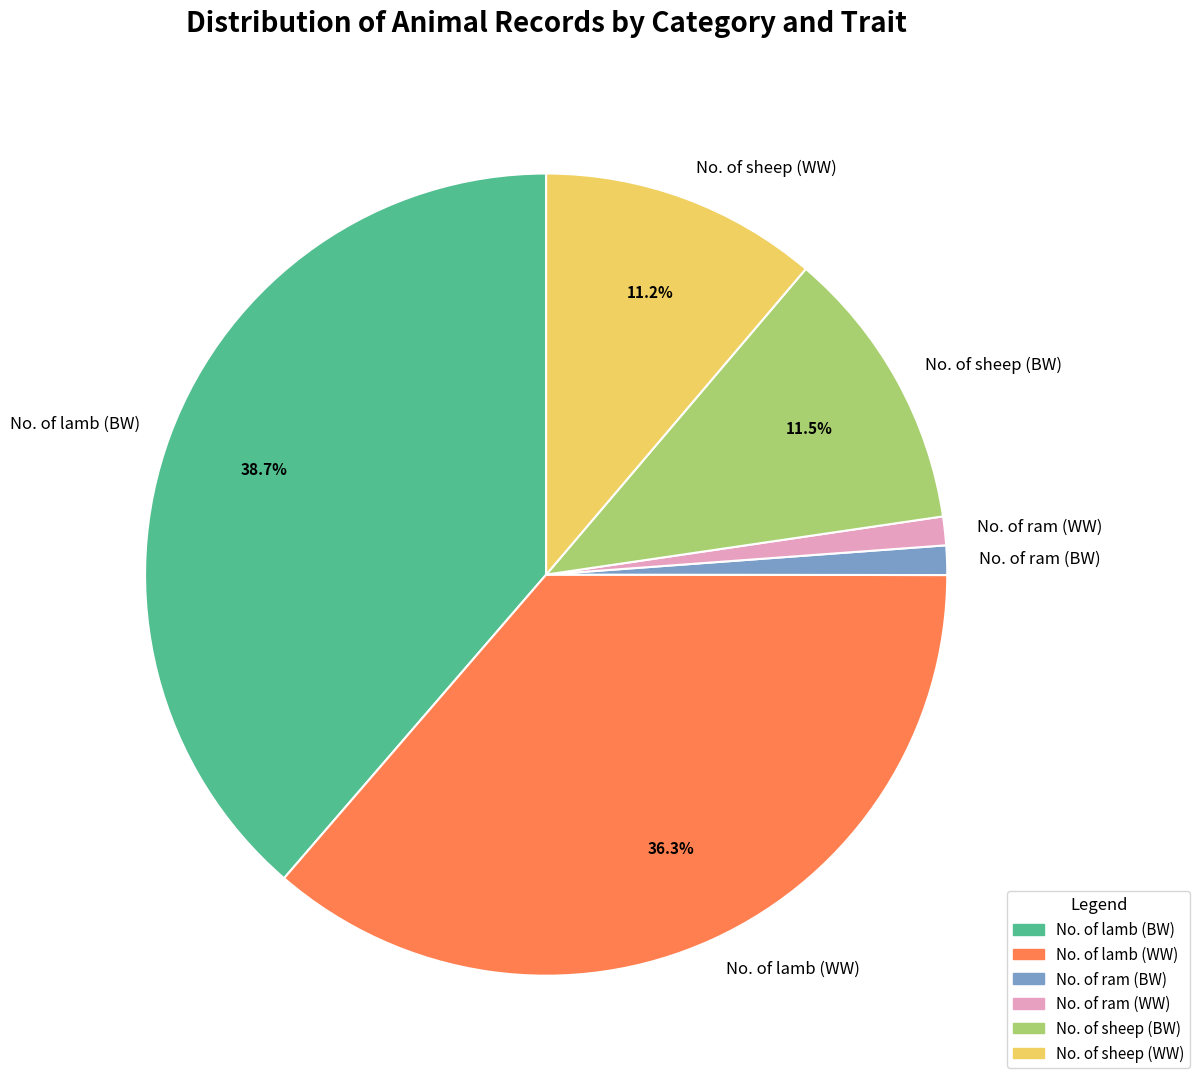

The No. of ram (BW) slice represents 8% of the pie. True or false?

False